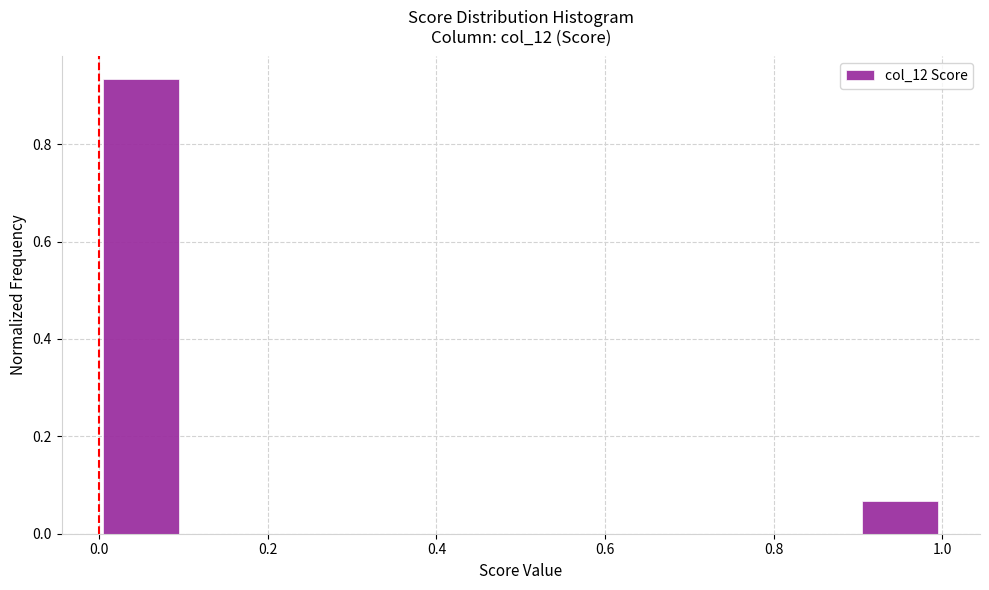

What is the height of the bar covering 0.9 to 1.0 on the x-axis? The values are not printed on the chart, so give them approximately, as read against the axis.

0.06